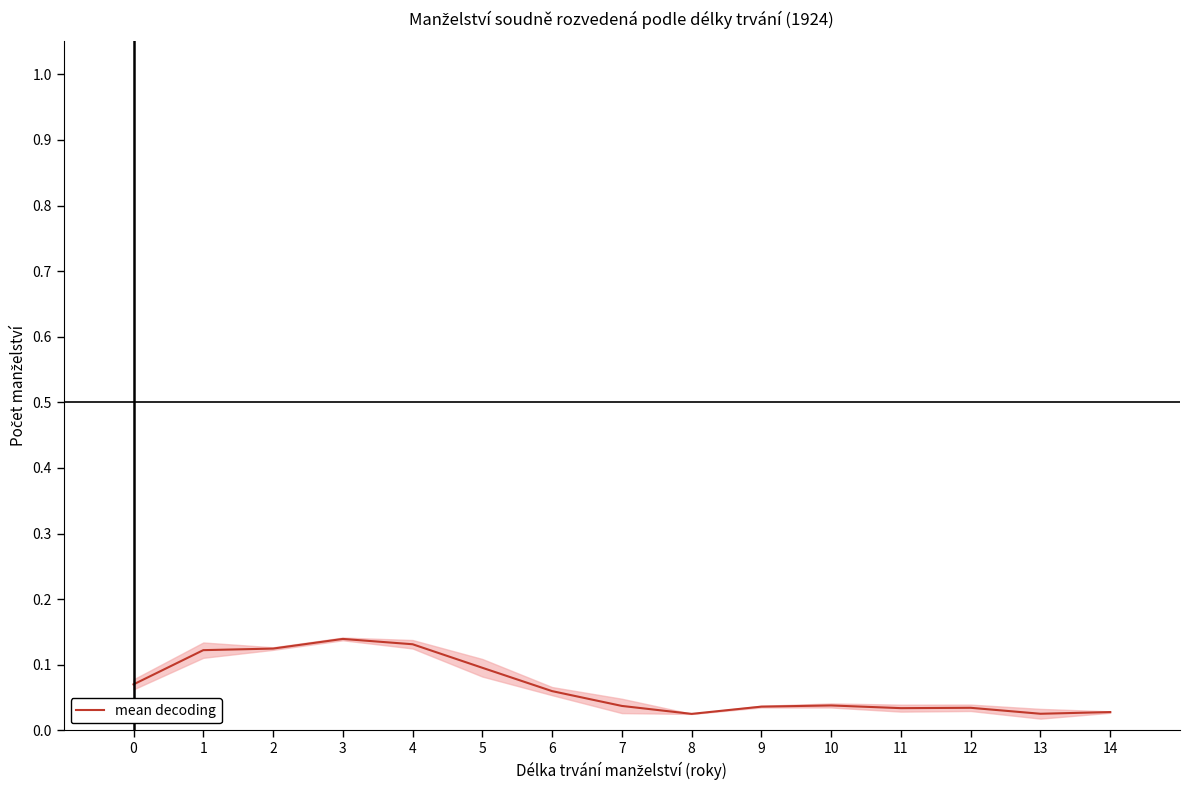

What is the approximate value at 2?

0.1